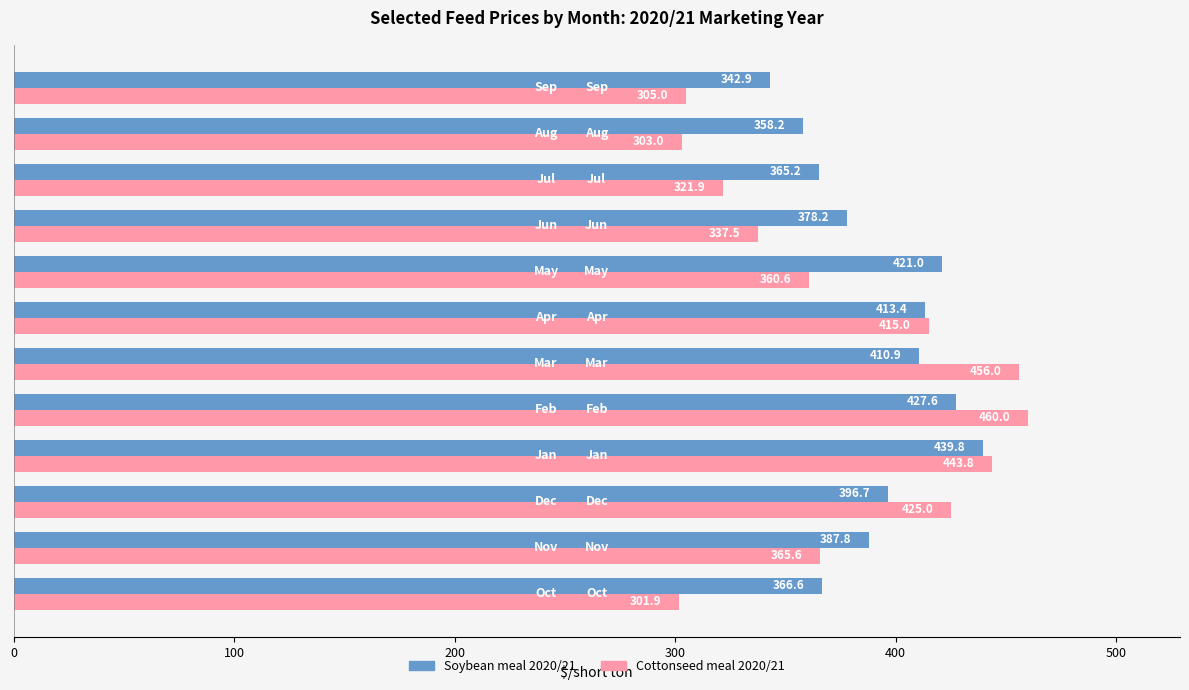

Which series has the widest spread of values?

Cottonseed meal 2020/21